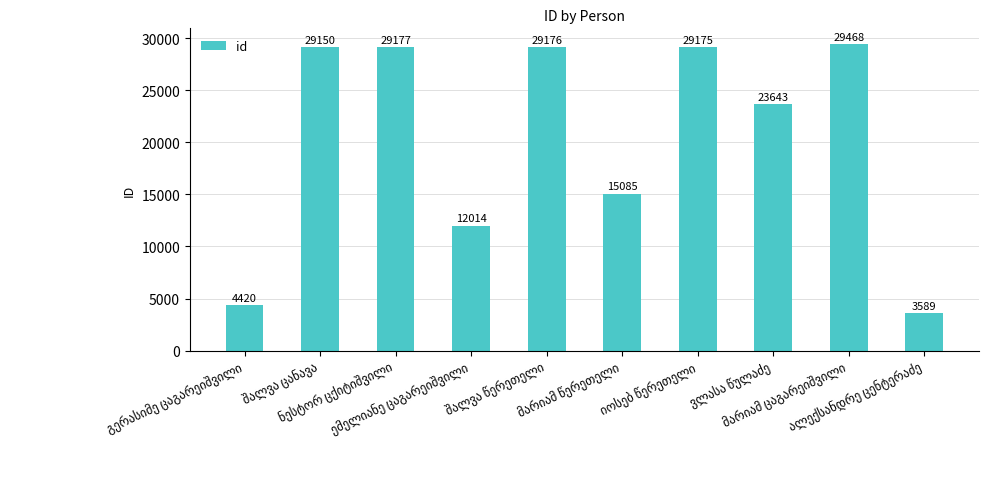

What is the value of the 5th bar from the left?

29176